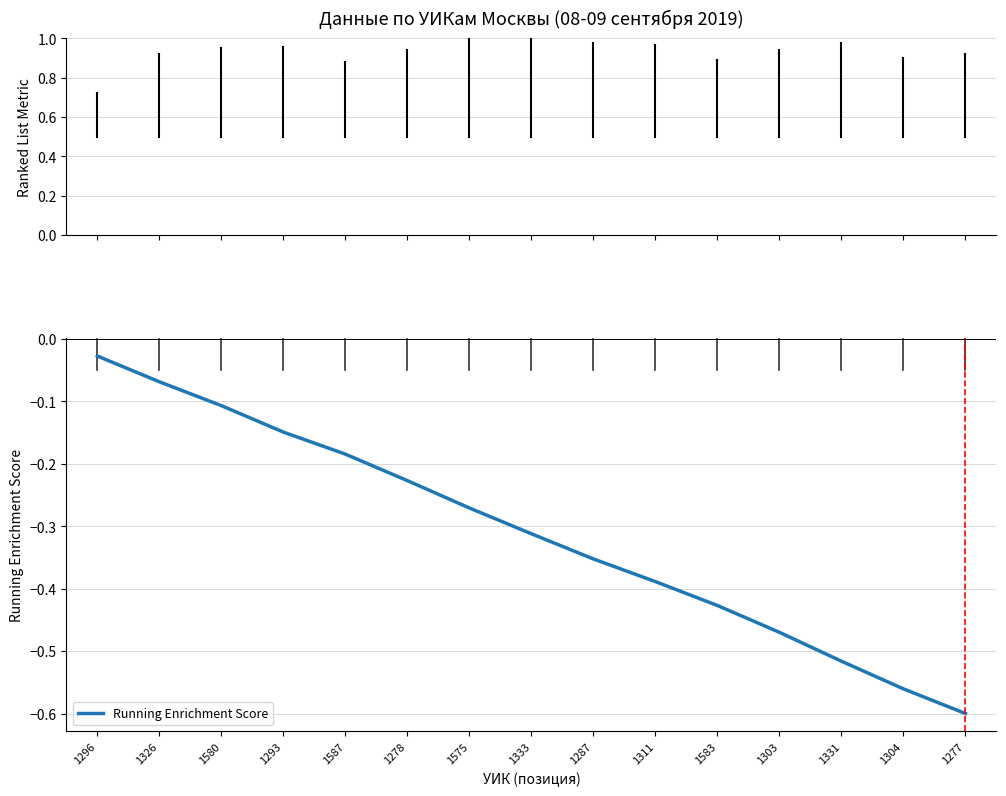

What is the difference between the values at 1583 and 1575?

0.2